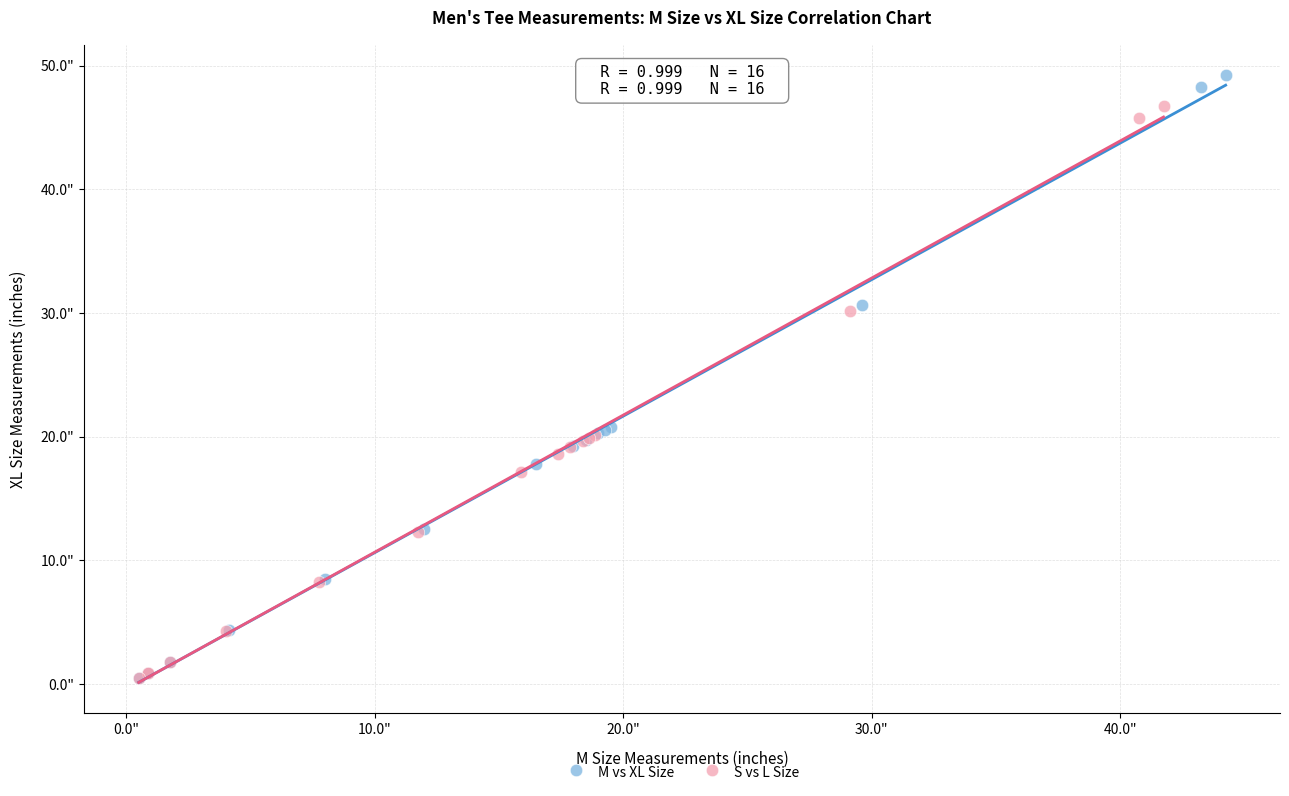

What are all the series names shown in the legend?

M vs XL Size, S vs L Size